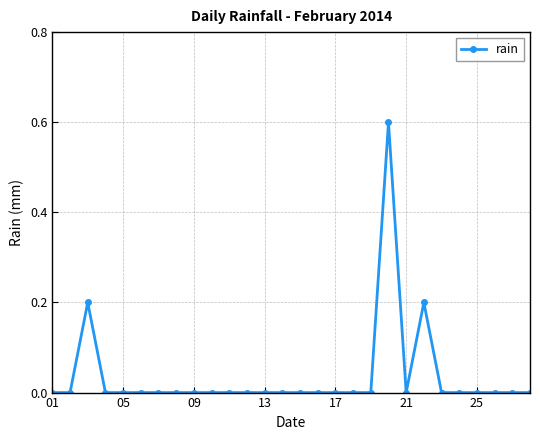

True or false: the data has more than 2 interior local peaks.

True